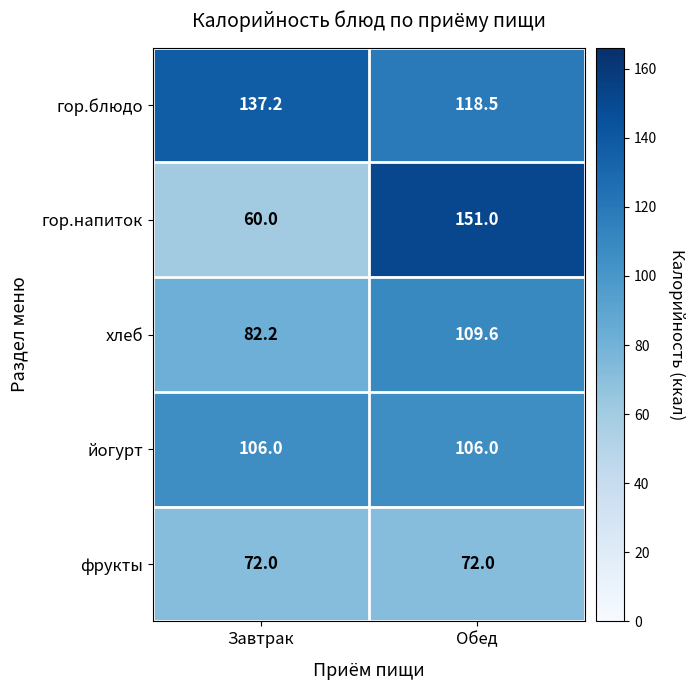

How many distinct data groups are displayed?

5